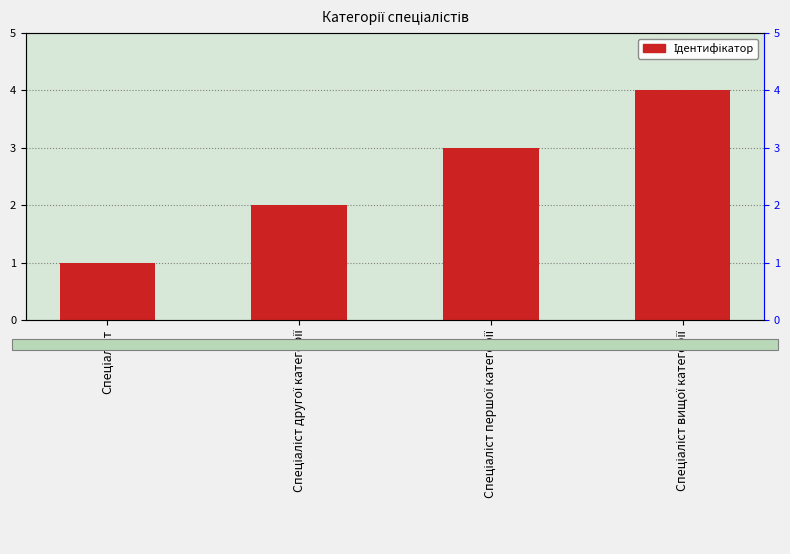

What is the average value?

2